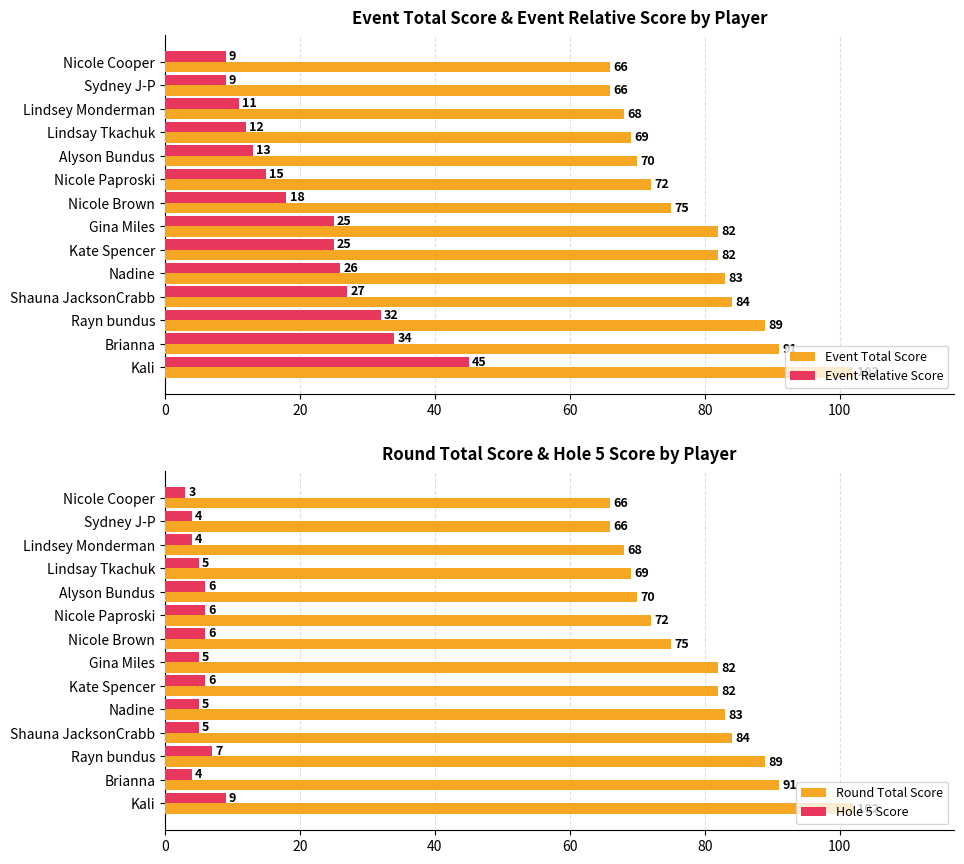

Which category has the highest value in the Event Relative Score series?

Kali